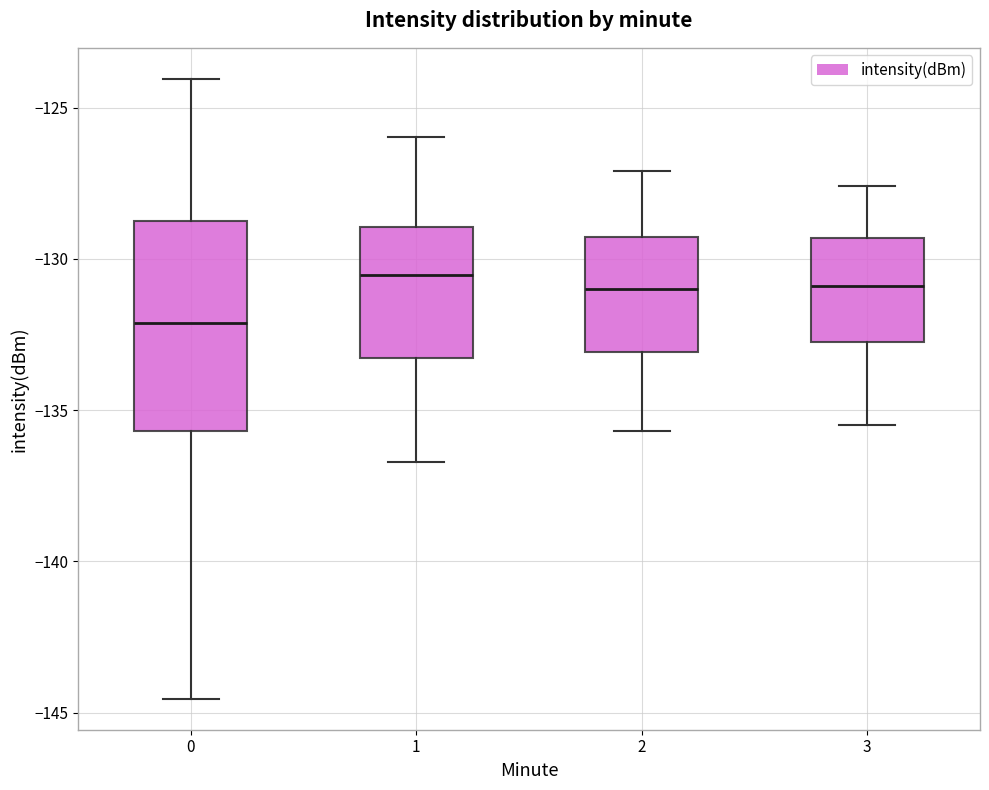

Which box is the tallest, from its lower edge to its upper edge?

0